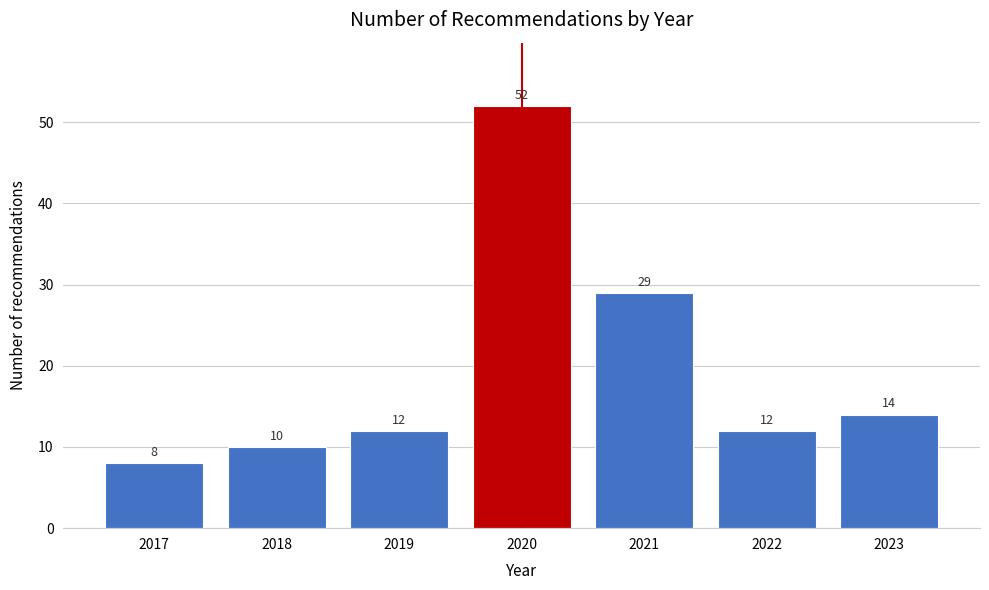

Reading left to right, list all the values displayed in this chart.

2017=8	2018=10	2019=12	2020=52	2021=29	2022=12	2023=14